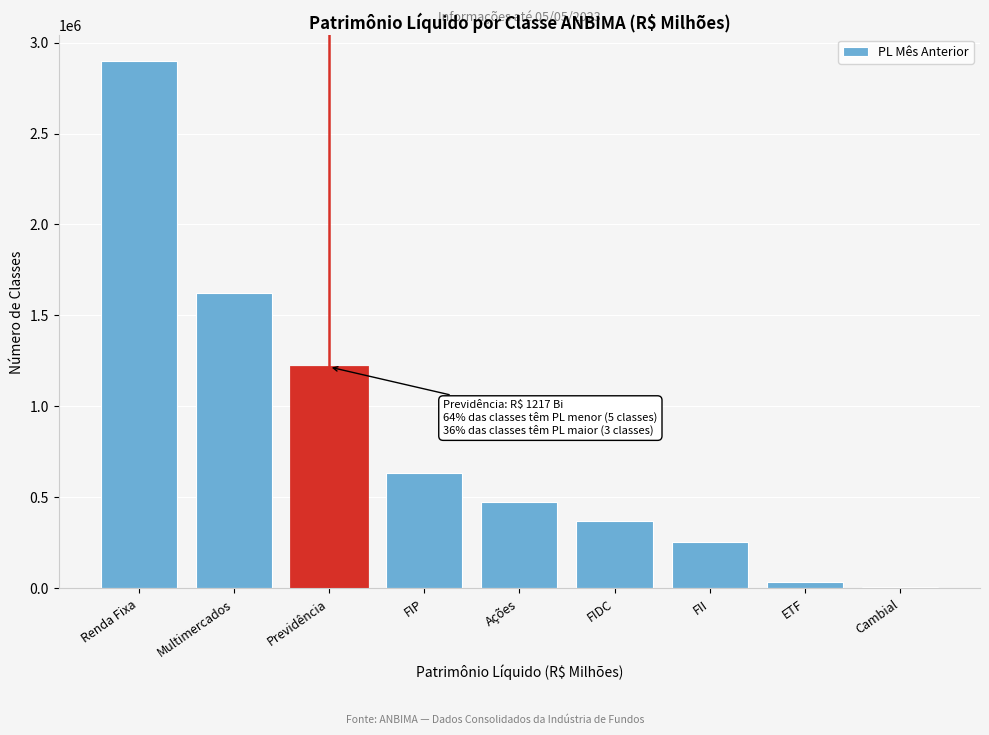

Reading left to right, transcribe all the data shown in this chart.

Renda Fixa=2897977.4	Multimercados=1623419.5	Previdência=1217214.2	FIP=632009.4	Ações=476427.6	FIDC=370650.4	FII=254465.0	ETF=35667.8	Cambial=7161.5